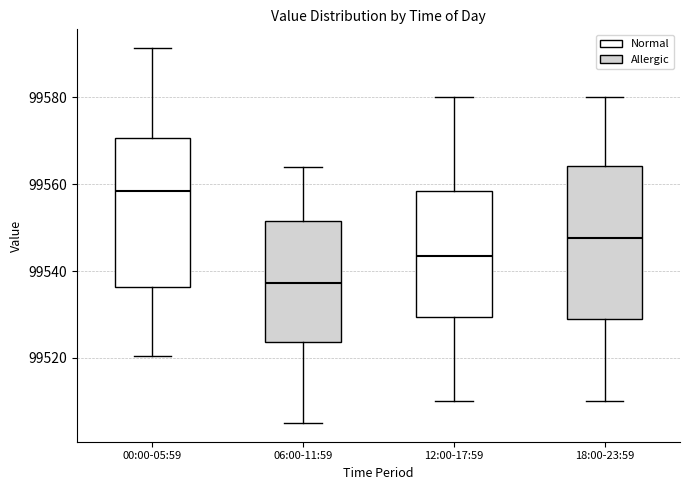

Which box has the lowest median line?

06:00-11:59